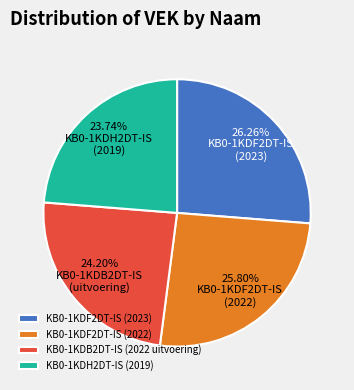

Which has a higher value, KB0-1KDF2DT-IS (2023) or KB0-1KDB2DT-IS (2022 uitvoering)?

KB0-1KDF2DT-IS (2023)